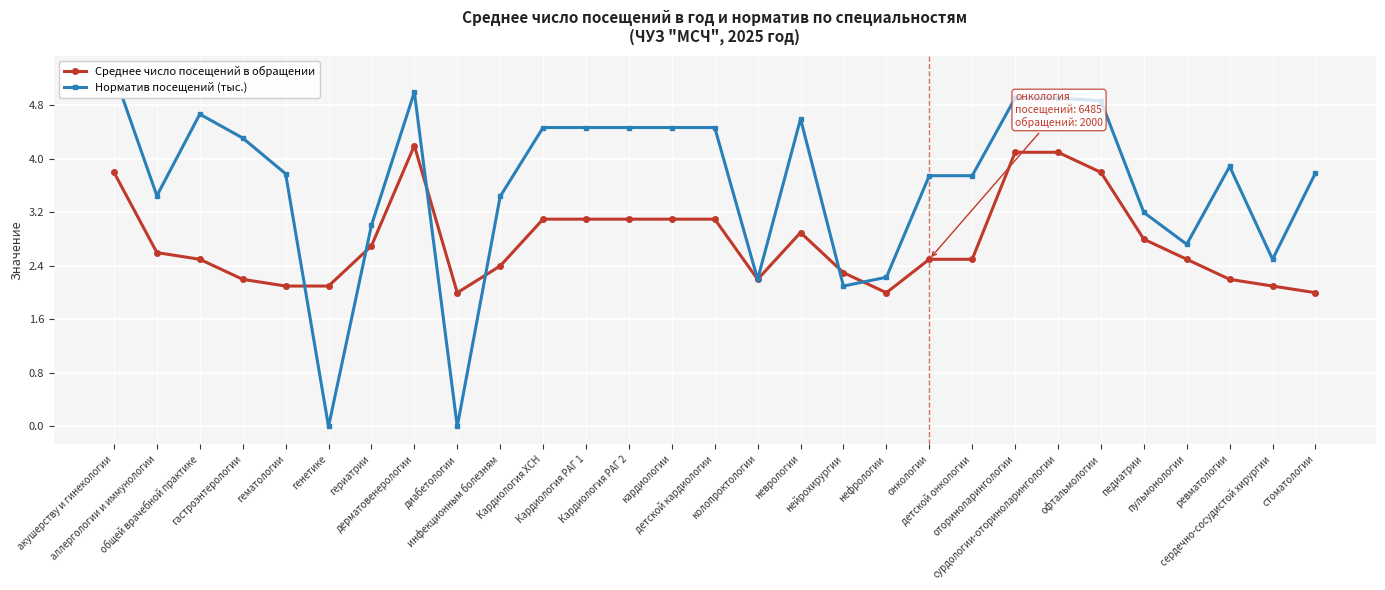

The Норматив посещений (тыс.) series shows 3.8 at стоматологии. True or false?

True